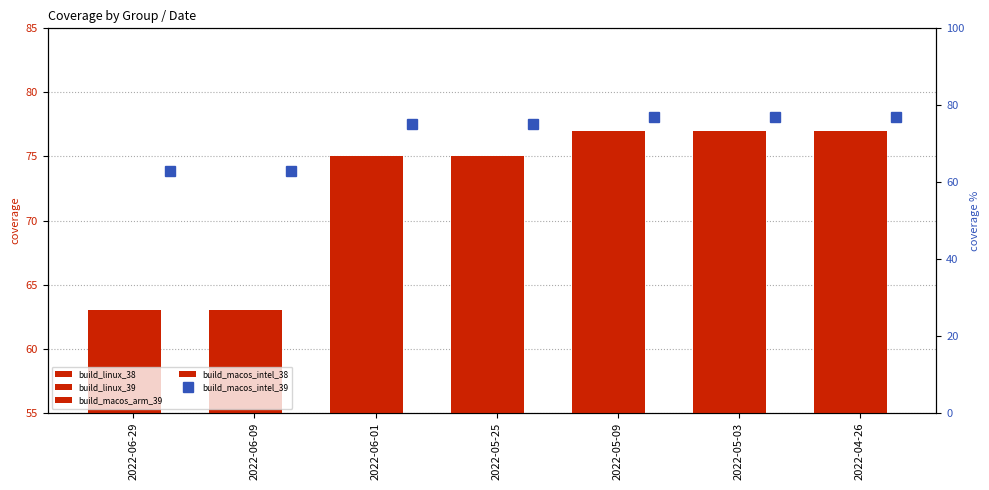

Between 2022-06-09 and 2022-04-26, which series saw the biggest shift?

build_linux_38